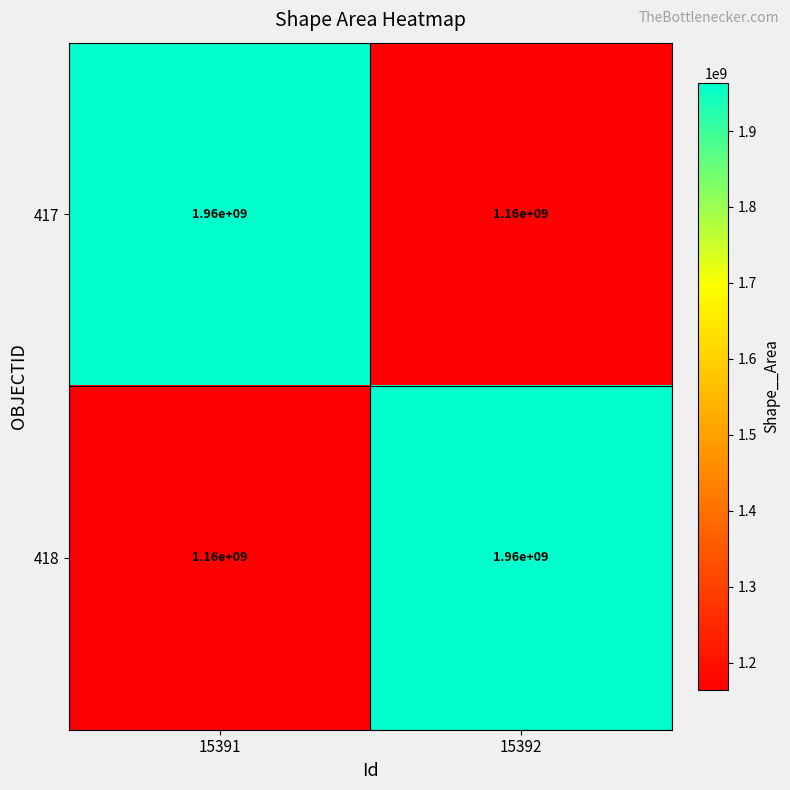

What is the difference between the 417 values at 15391 and 15392?

800000000